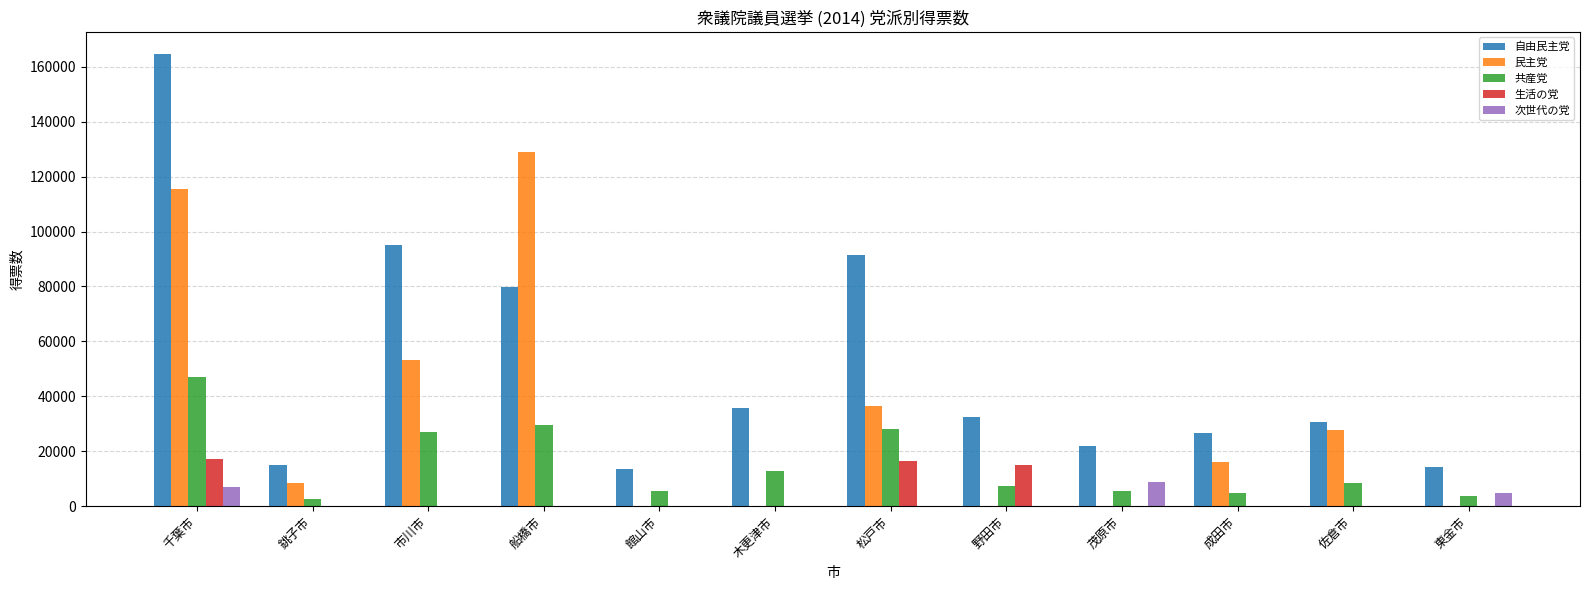

Between 千葉市 and 市川市, which series saw the biggest shift?

自由民主党